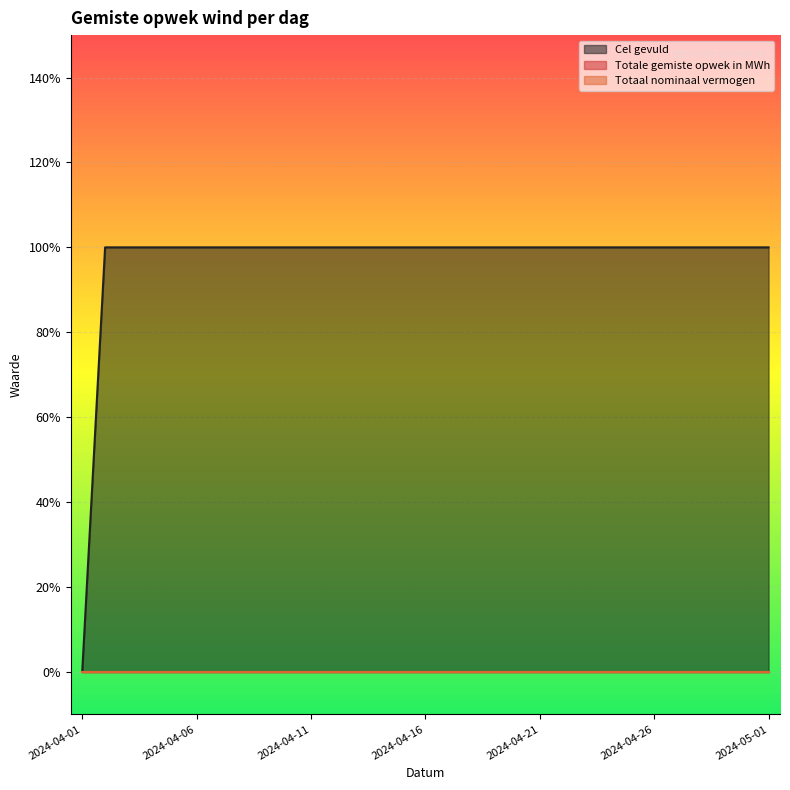

Reading left to right, transcribe all the data shown in this chart.

Cel gevuld: 0	1	1	1	1	1	1	1	1	1	1	1	1	1	1	1	1	1	1	1	1	1	1	1	1	1	1	1	1	1	1
Totale gemiste opwek in MWh: 0	0	0	0	0	0	0	0	0	0	0	0	0	0	0	0	0	0	0	0	0	0	0	0	0	0	0	0	0	0	0
Totaal nominaal vermogen: 0	0	0	0	0	0	0	0	0	0	0	0	0	0	0	0	0	0	0	0	0	0	0	0	0	0	0	0	0	0	0